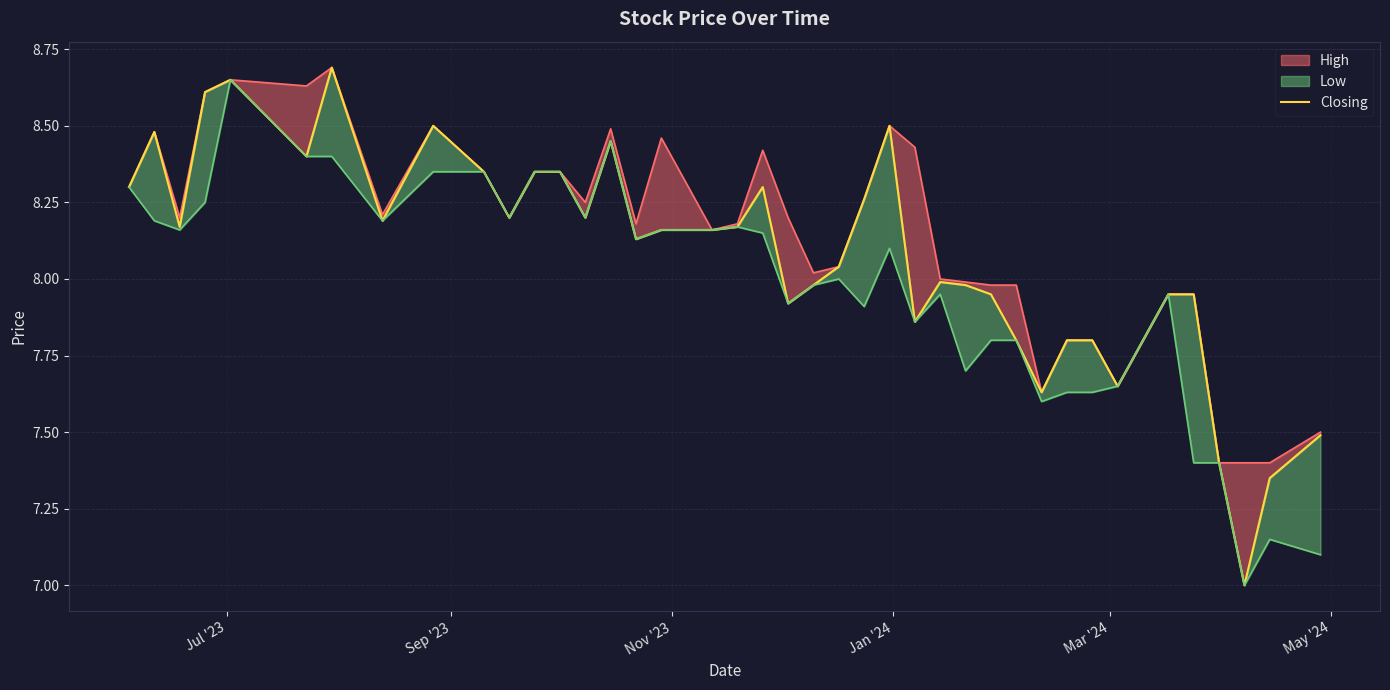

How many categories are shown in the chart?

40